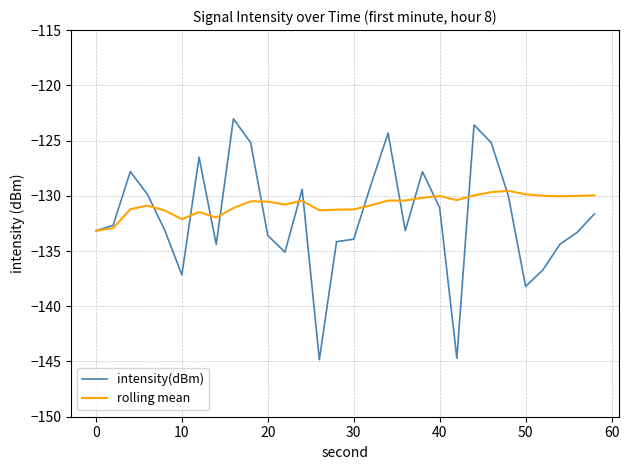

How many categories are shown in the chart?

30